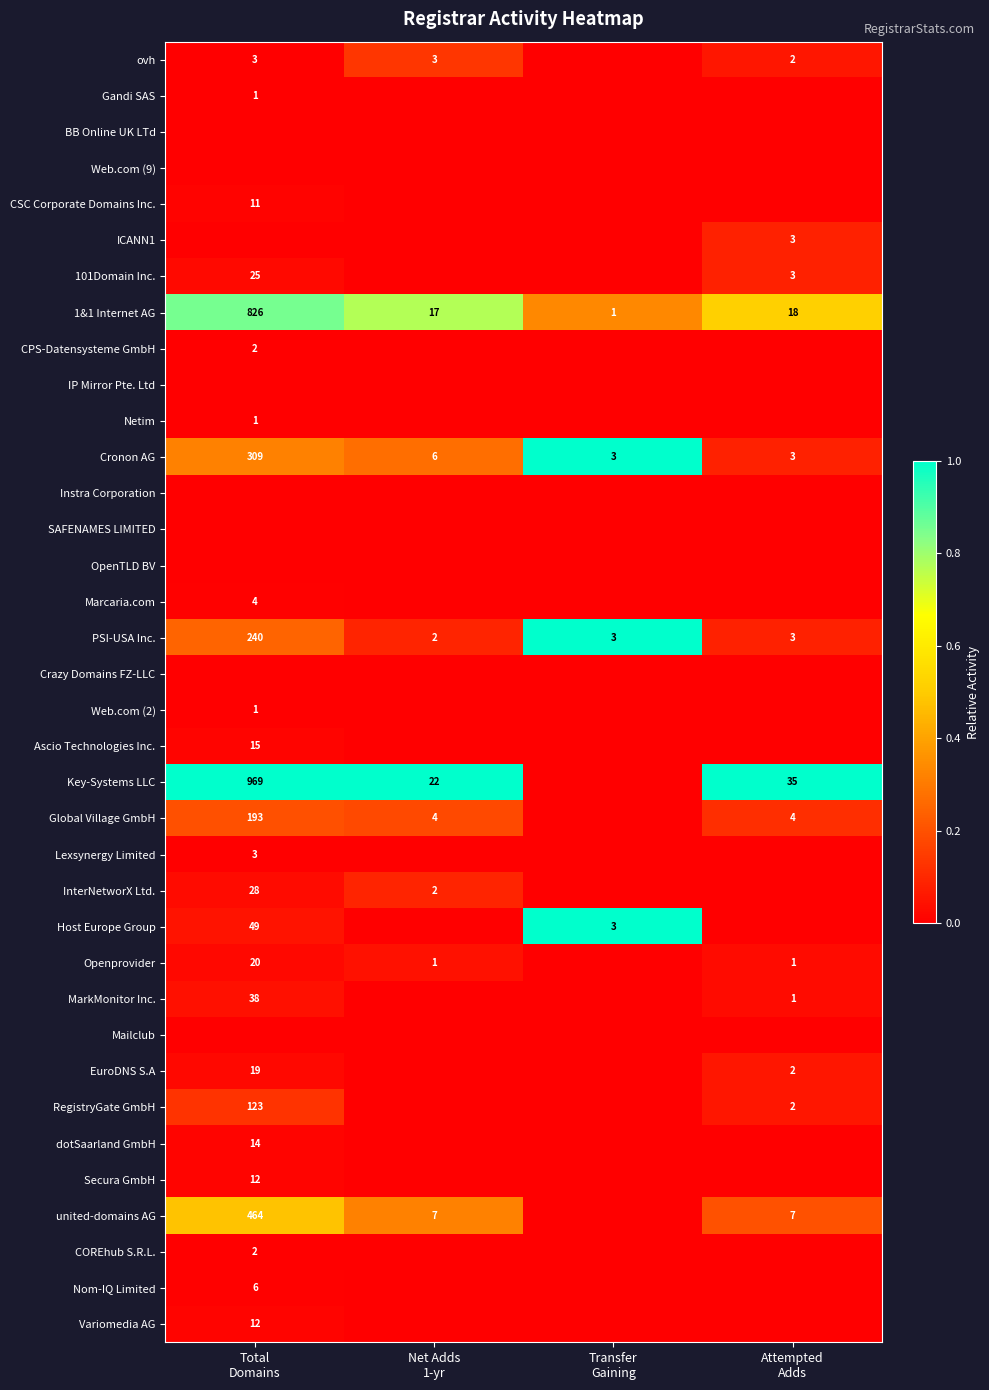

Rank the categories by CSC Corporate Domains Inc. value from highest to lowest.

Total Domains, Net Adds 1-yr, Transfer Gaining, Attempted Adds